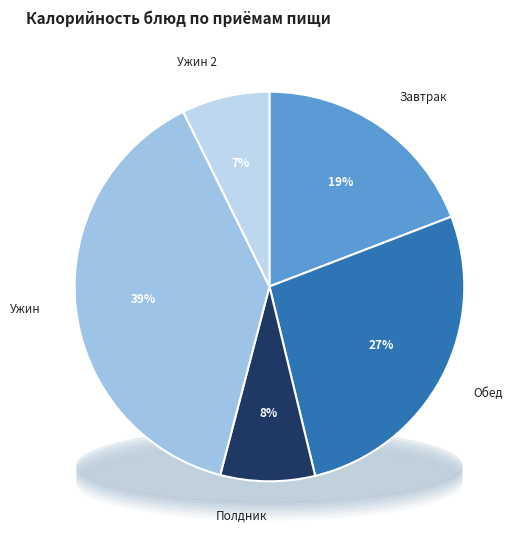

Does Жаркое по-домашнему account for over 50% of the chart?

No